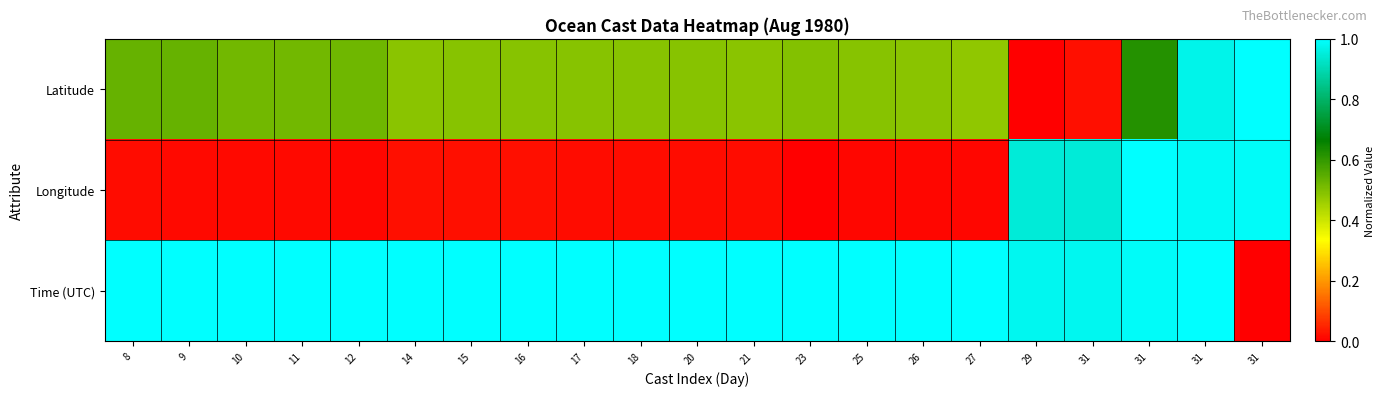

At which category does the chart reach its minimum across all series?

29